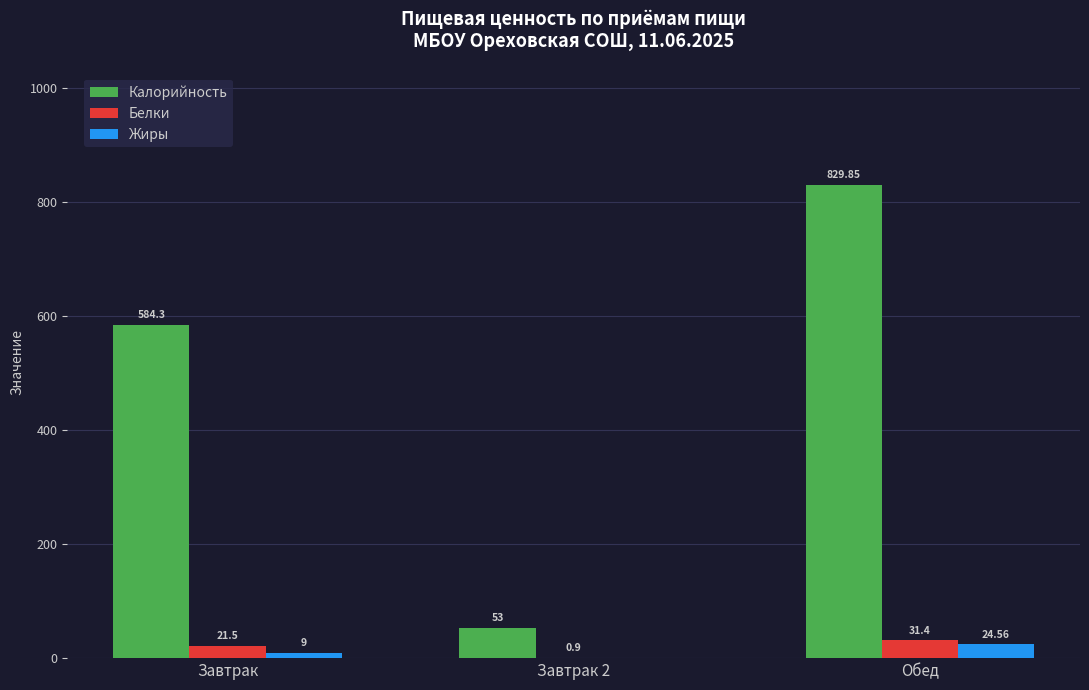

Which category has the highest value in the Калорийность series?

Обед